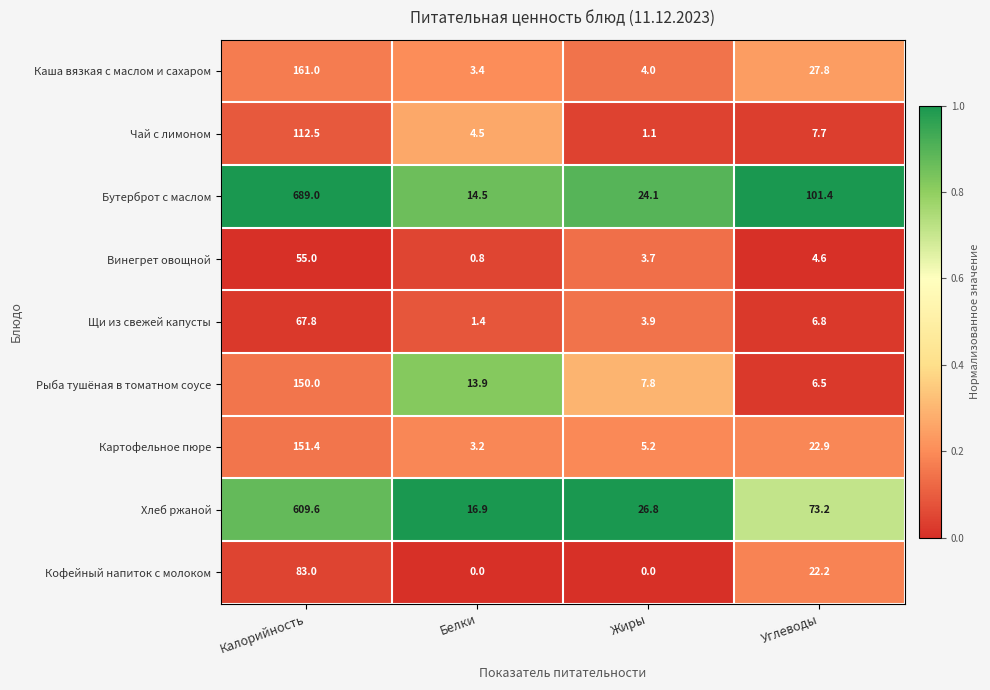

The Хлеб ржаной series shows 16.9 at Белки. True or false?

True